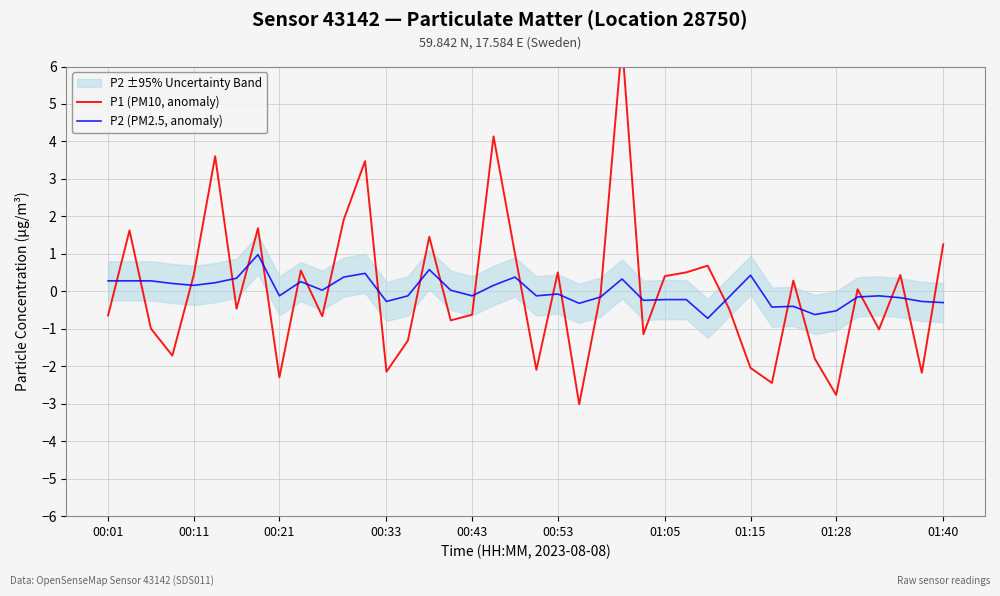

What is the highest value of the P2 (PM2.5, anomaly) series?

1.0